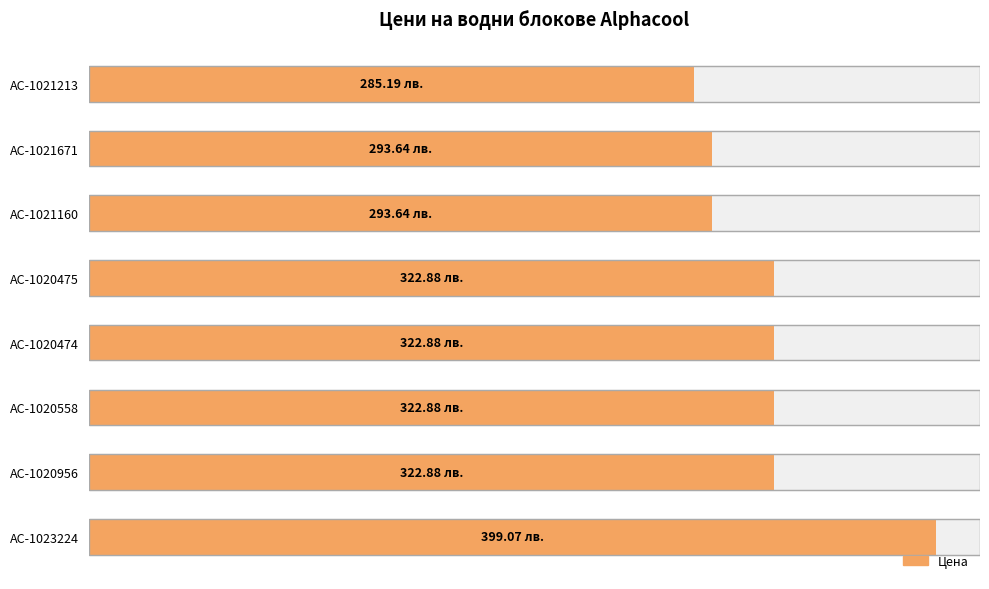

Does the chart contain stacked bars?

No